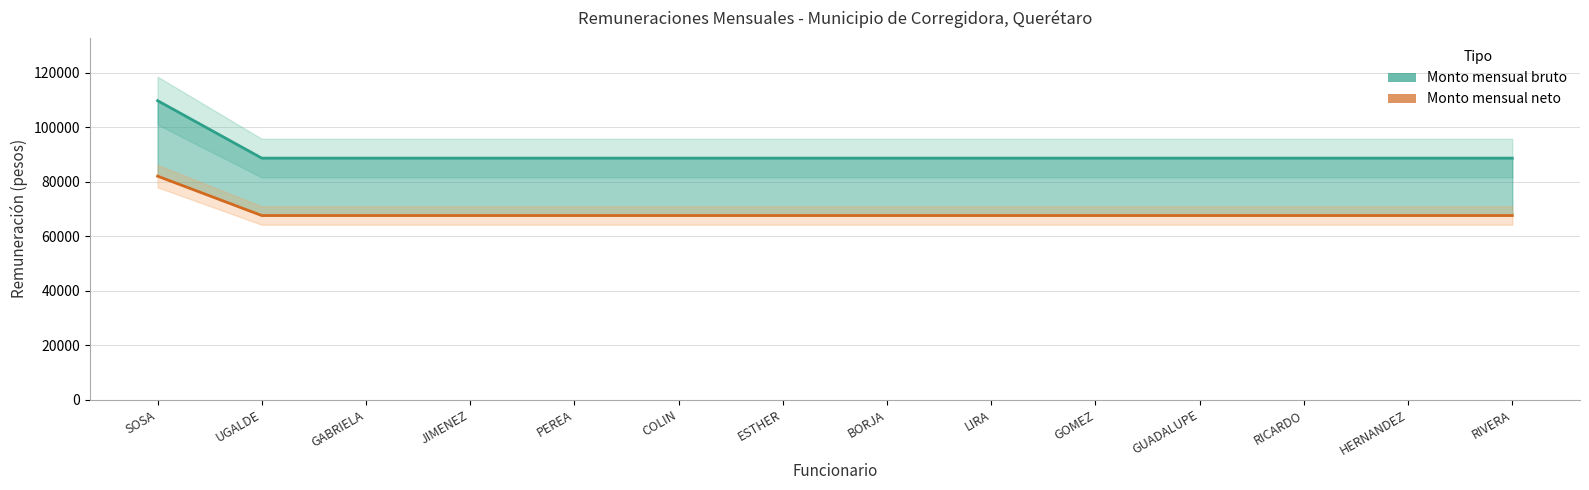

What is the sum of all Monto mensual bruto values?

1261806.6